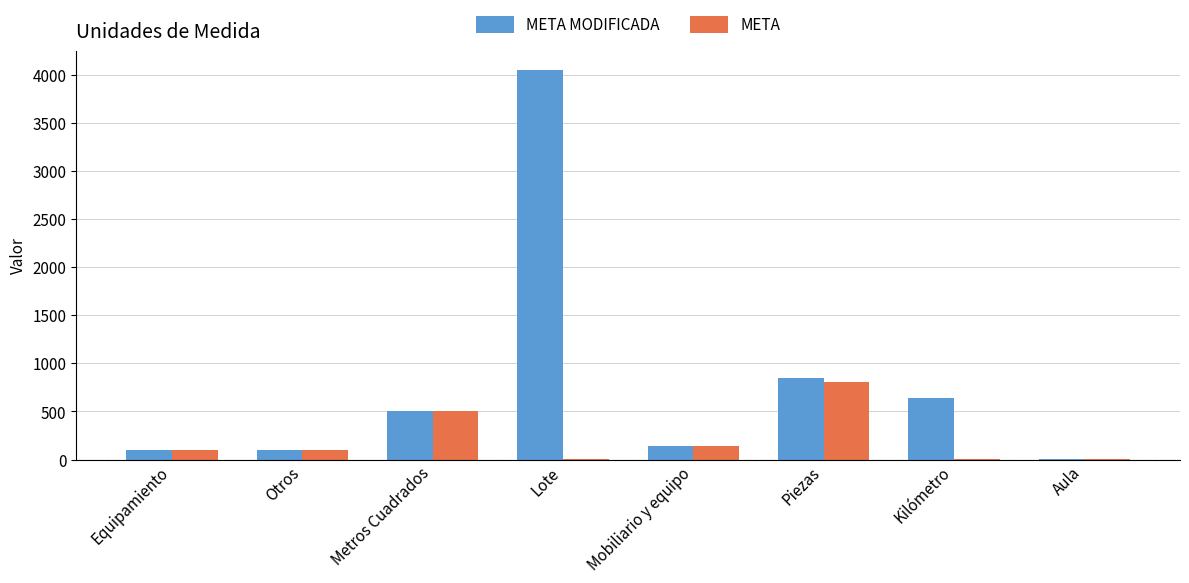

At which label does META MODIFICADA reach its peak?

Lote